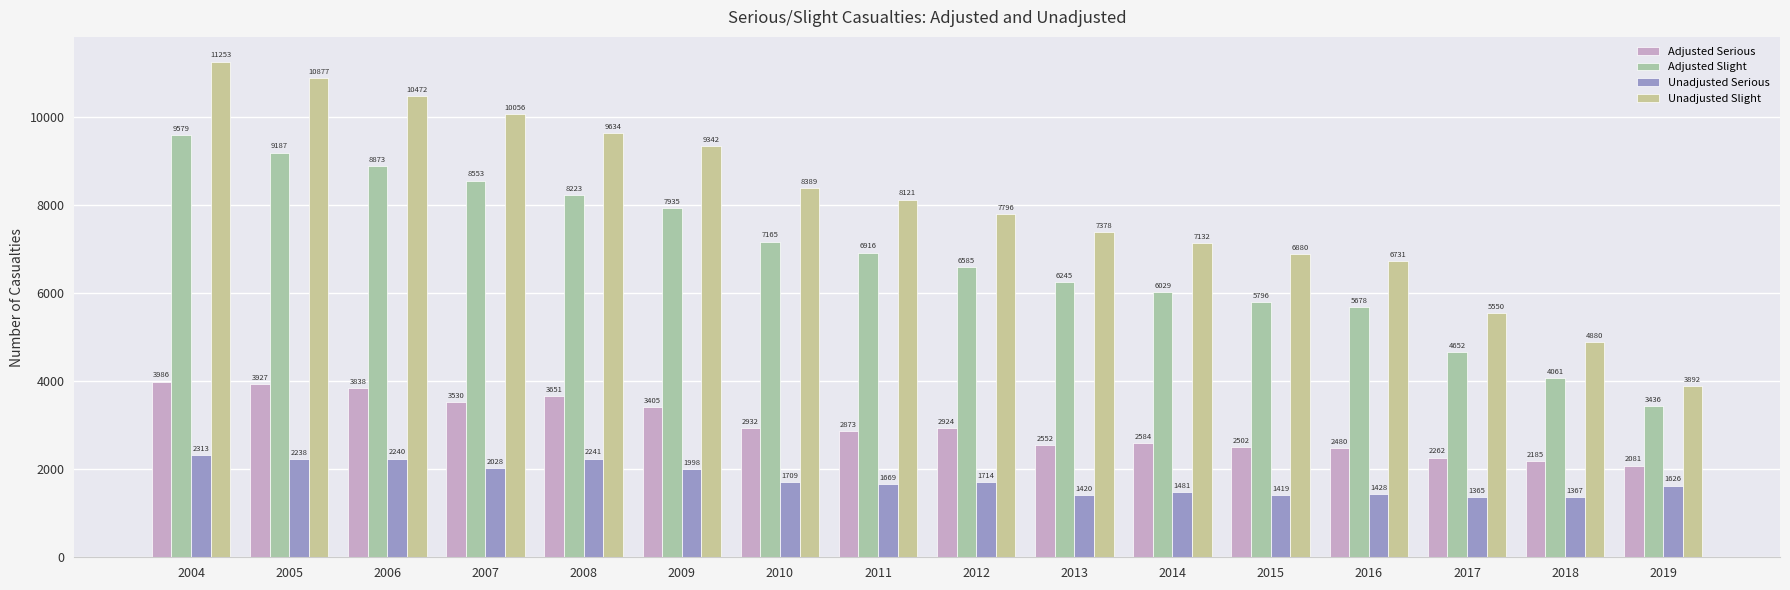

What is the greatest value displayed?

11253.0